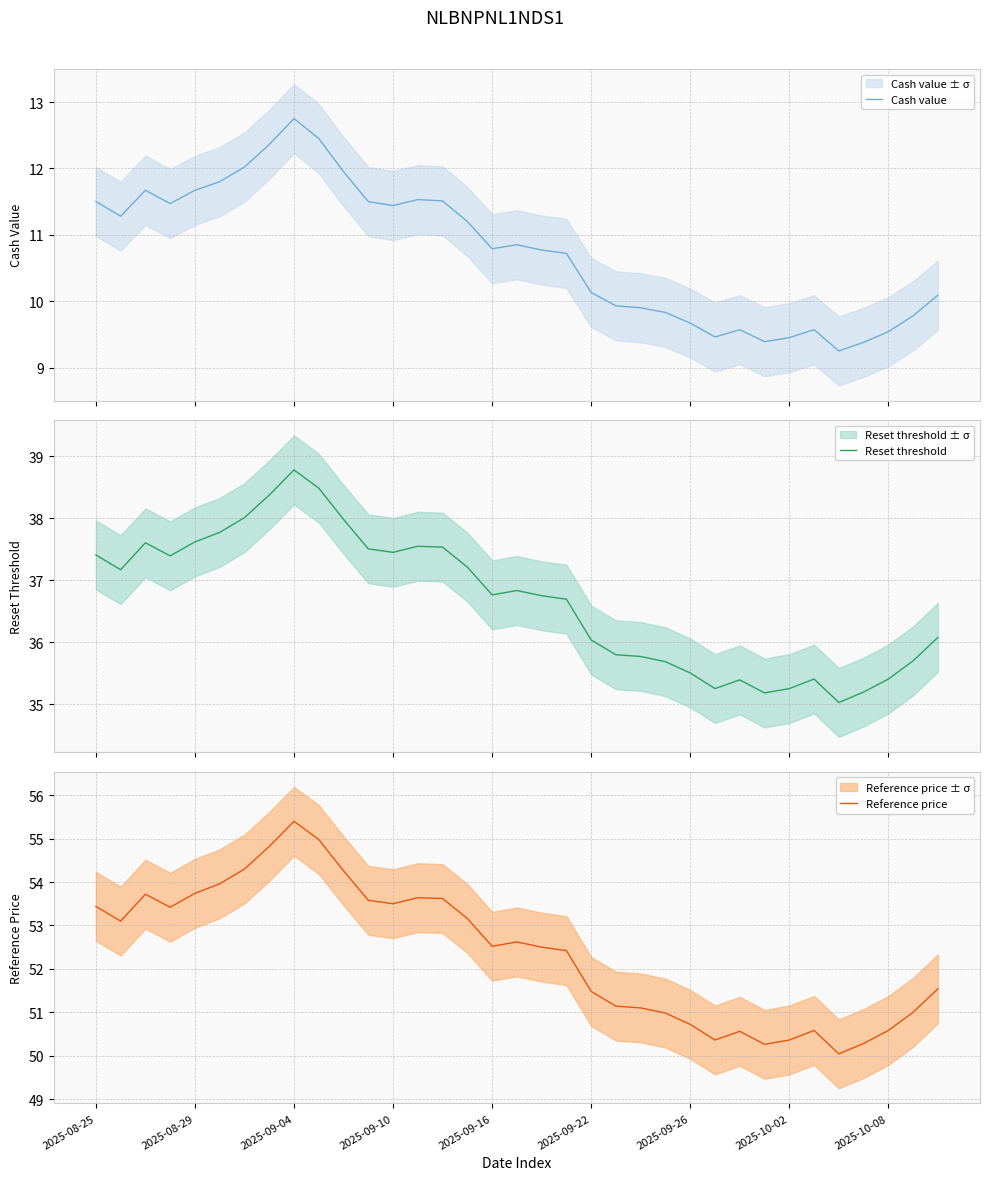

Which series has the widest spread of values?

Reference price